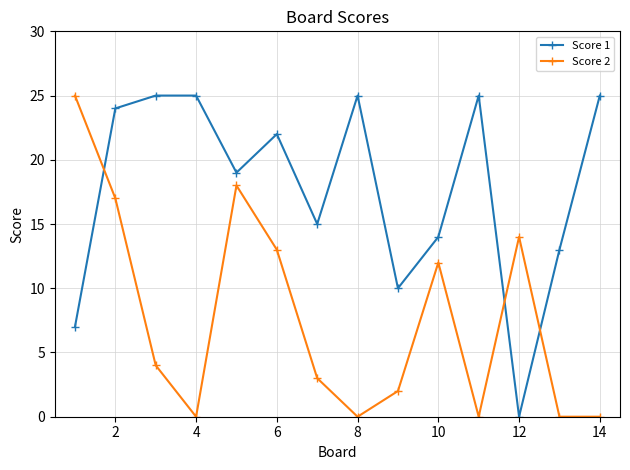

Is this an area chart (filled region under the line)?

No